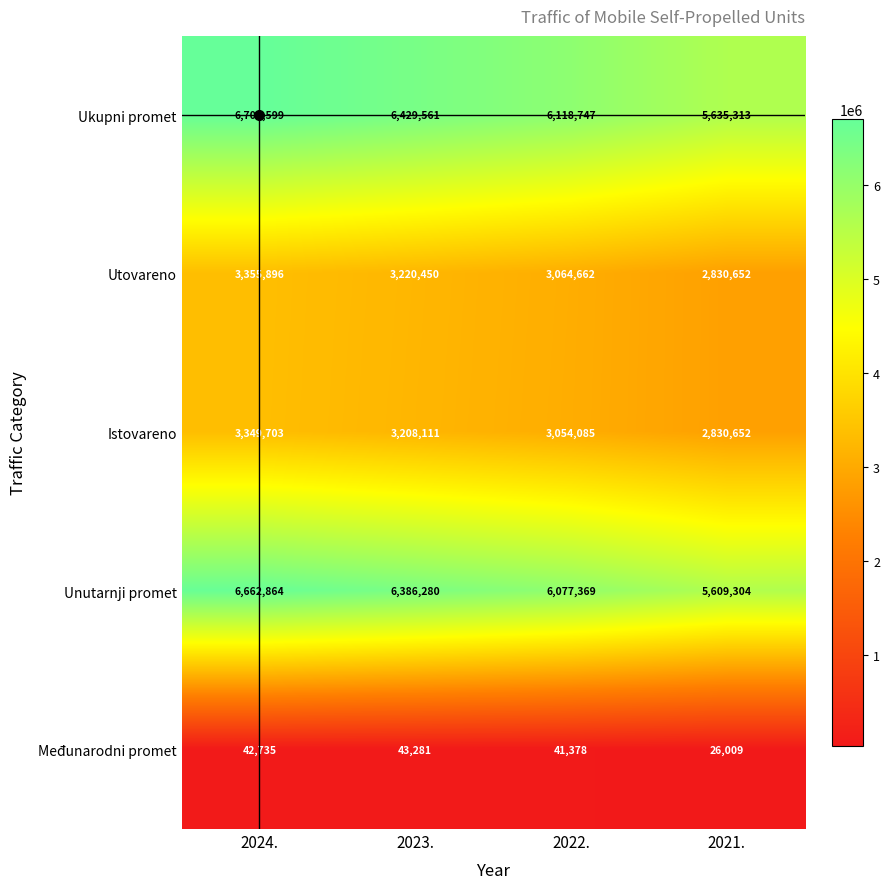

Which category has the lowest value across all series?

2021.